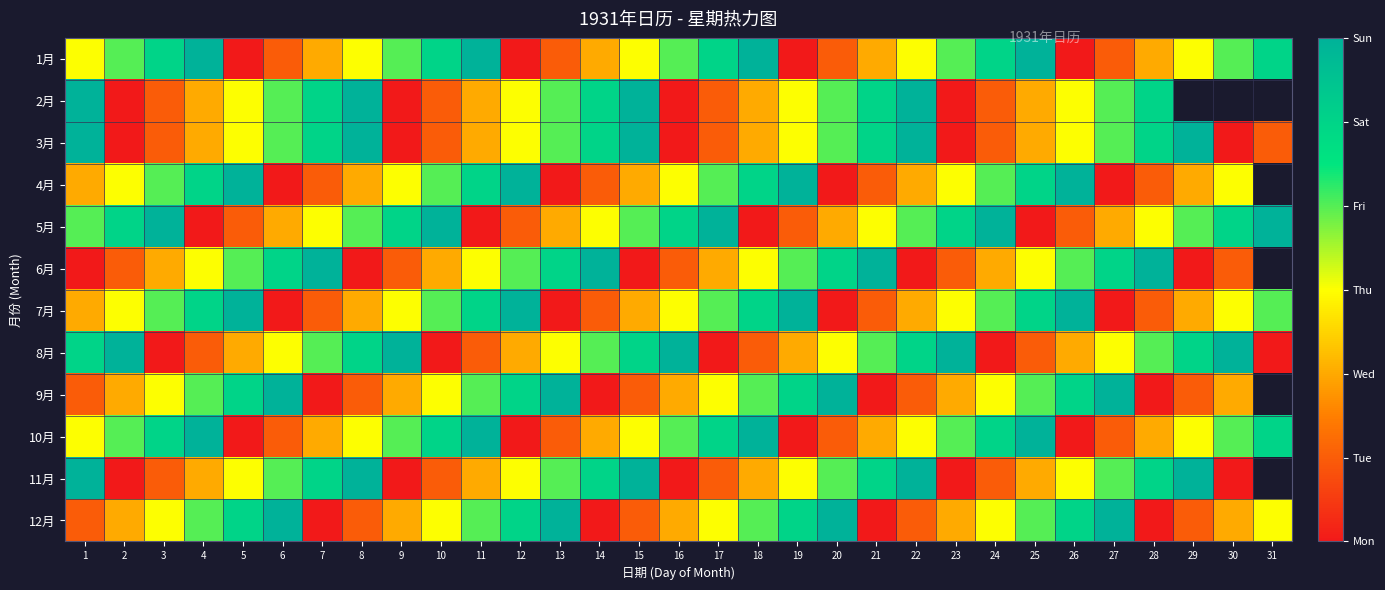

List the labels in order of 12月 value, largest first.

6, 13, 20, 27, 5, 12, 19, 26, 4, 11, 18, 25, 3, 10, 17, 24, 31, 2, 9, 16, 23, 30, 1, 8, 15, 22, 29, 7, 14, 21, 28